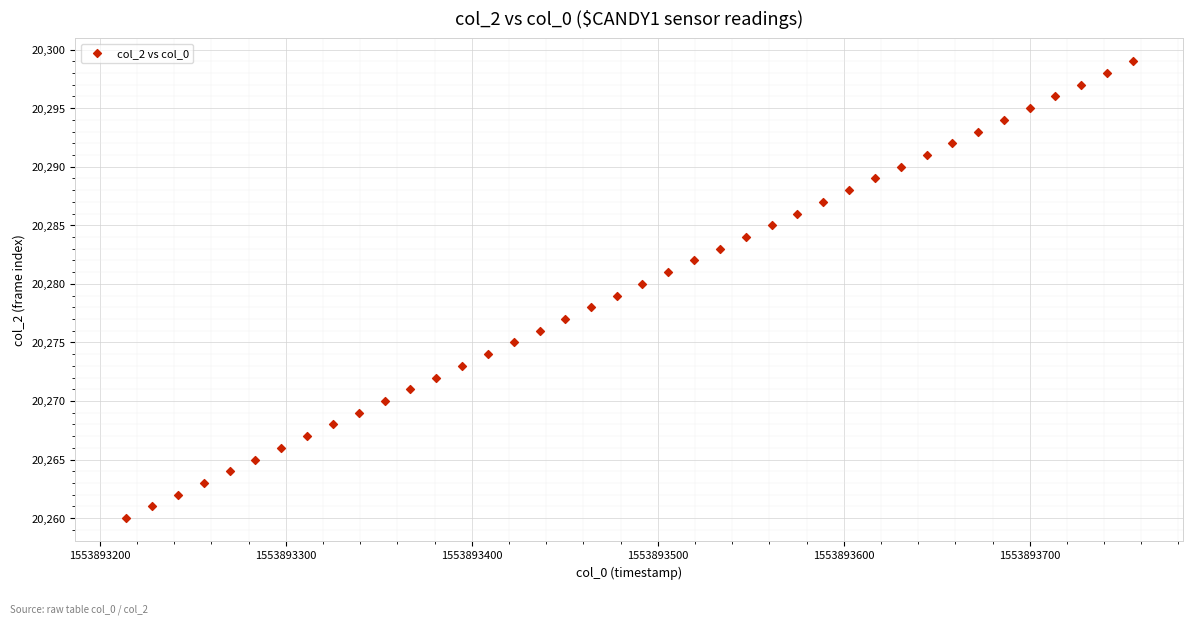

What is the range of Y values (max minus min)?

39